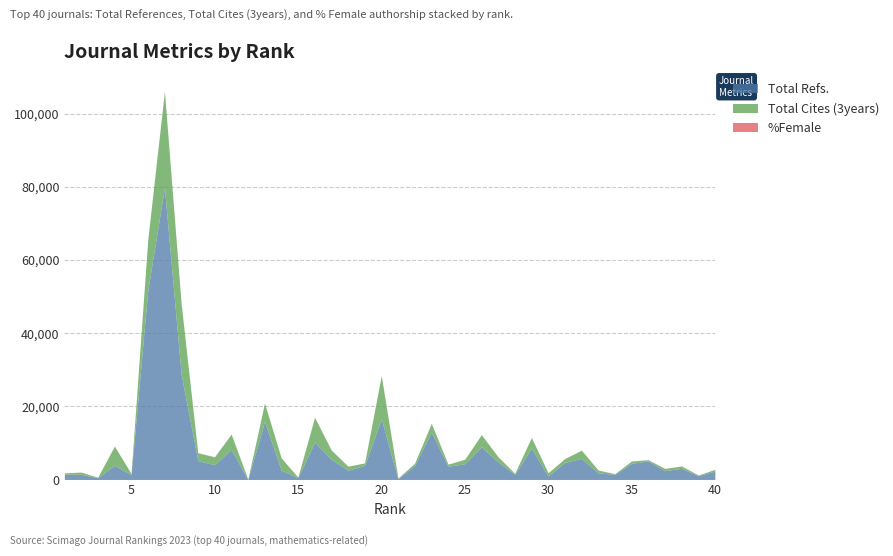

What is the difference between the maximum and second lowest values in the Total Cites (3years) series?

26202